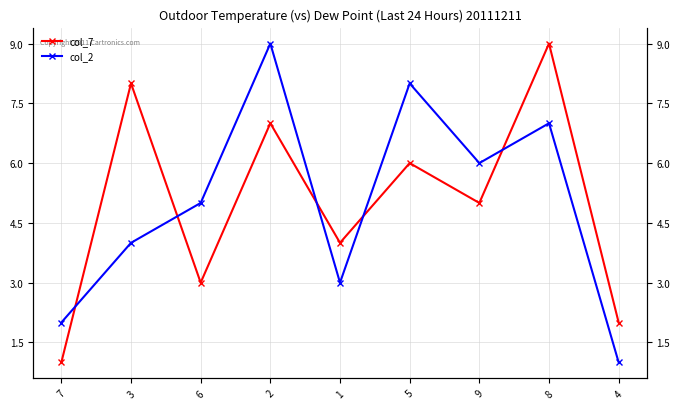

Does the chart display data point markers on the line(s)?

Yes